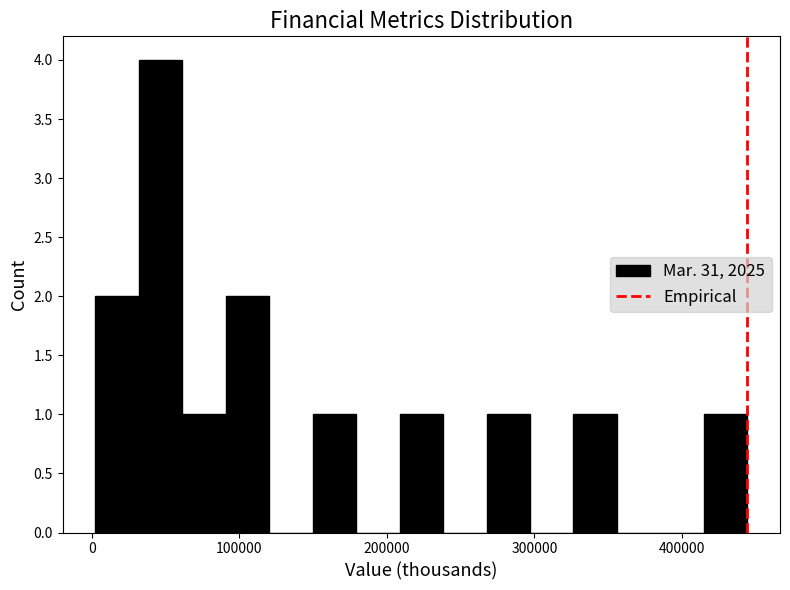

Around what value on the x-axis is the tallest bar? Give the approximate position of its centre, as read against the axis.

50000